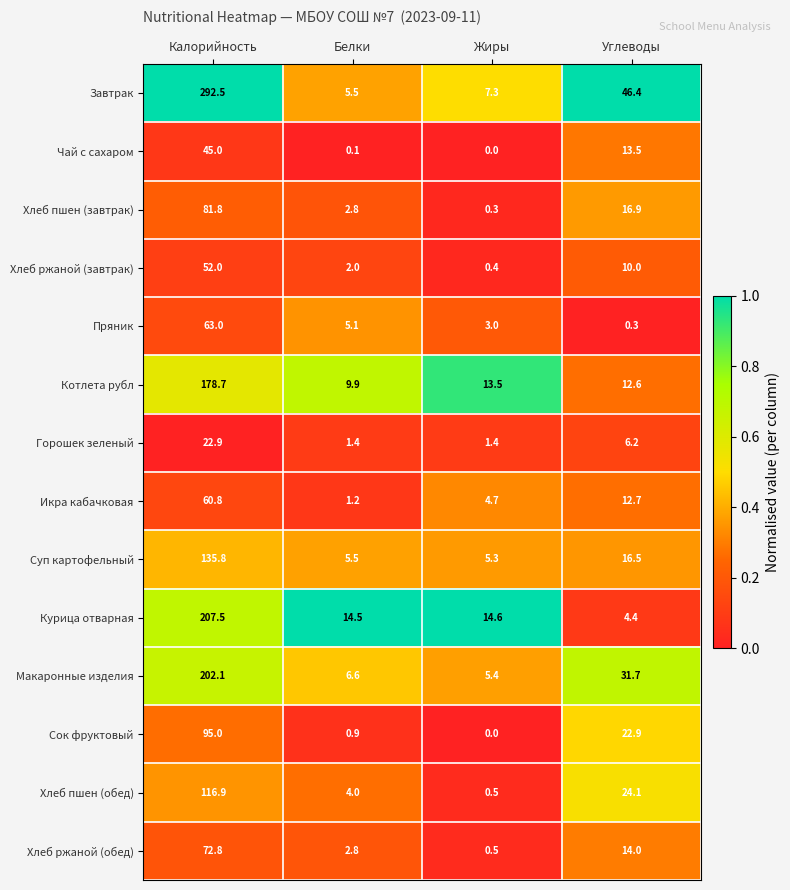

At how many categories does at least one series exceed 0?

4